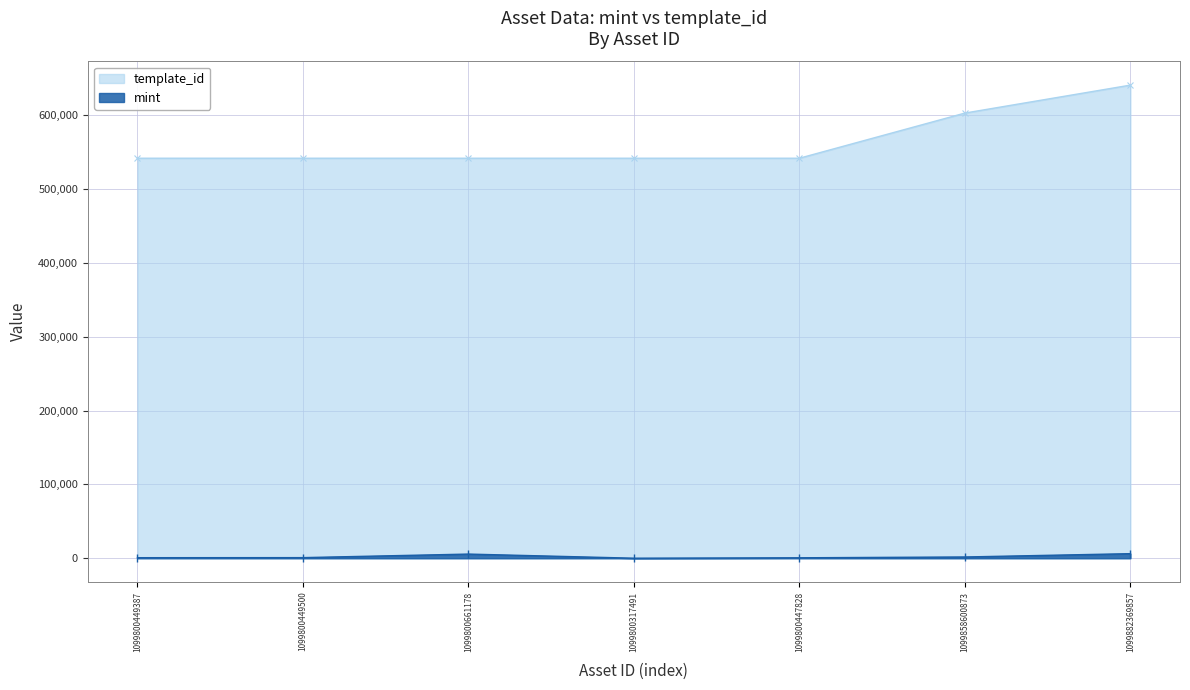

Rank the series by their maximum value, from lowest to highest.

mint, template_id